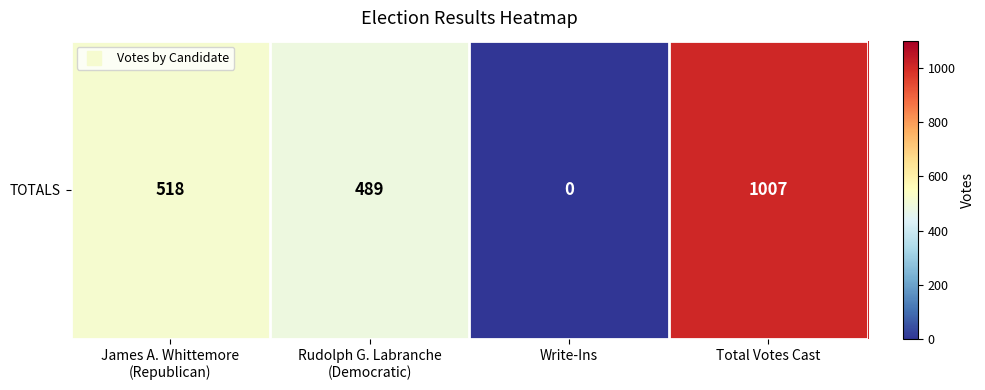

List the labels in order of value, smallest first.

Write-Ins, Rudolph G. Labranche
(Democratic), James A. Whittemore
(Republican), Total Votes Cast